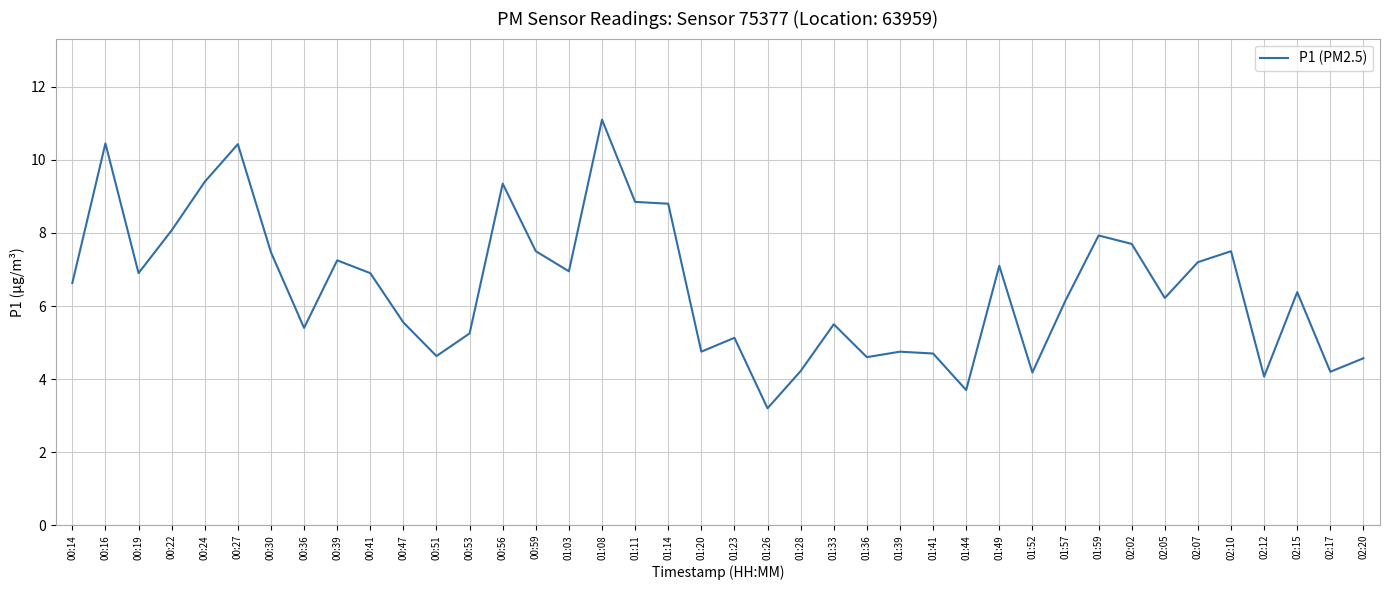

The chart shows a value of 4.2 at 02:15. True or false?

False